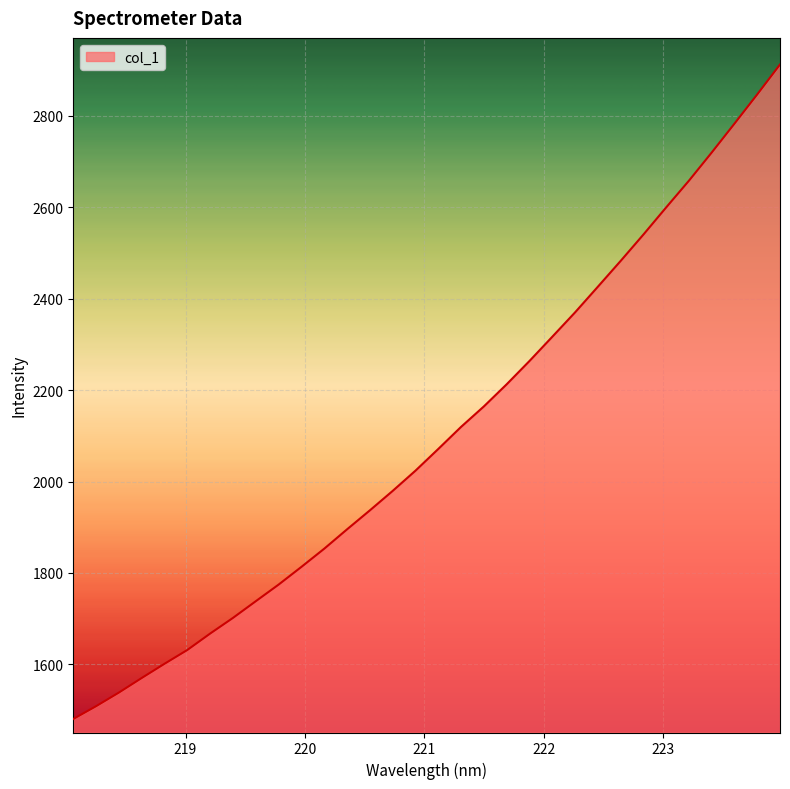

What is the sum of all values?

67201.4